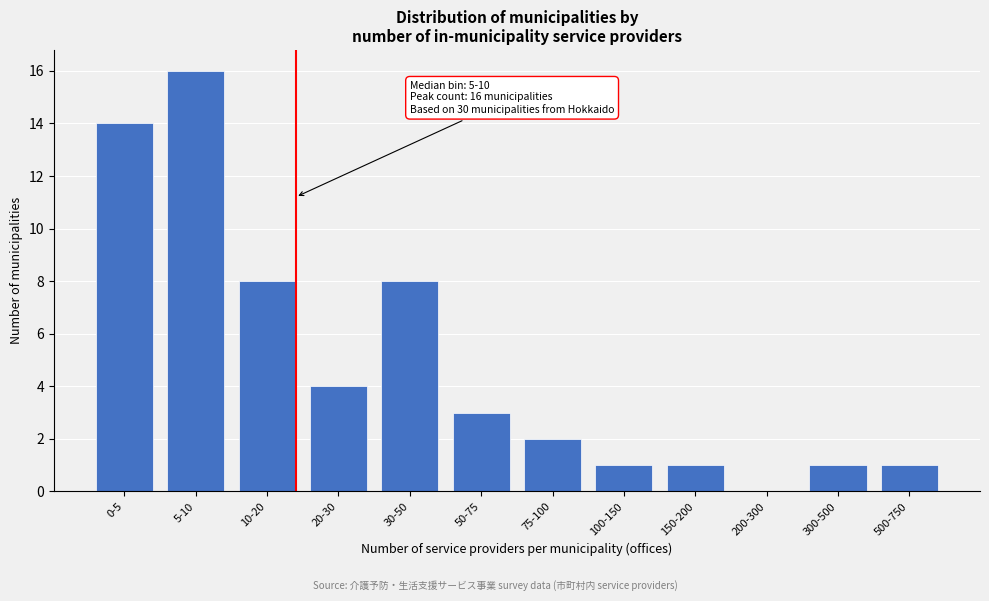

Reading left to right, transcribe all the data shown in this chart.

0-5=14	5-10=16	10-20=8	20-30=4	30-50=8	50-75=3	75-100=2	100-150=1	150-200=1	200-300=0	300-500=1	500-750=1